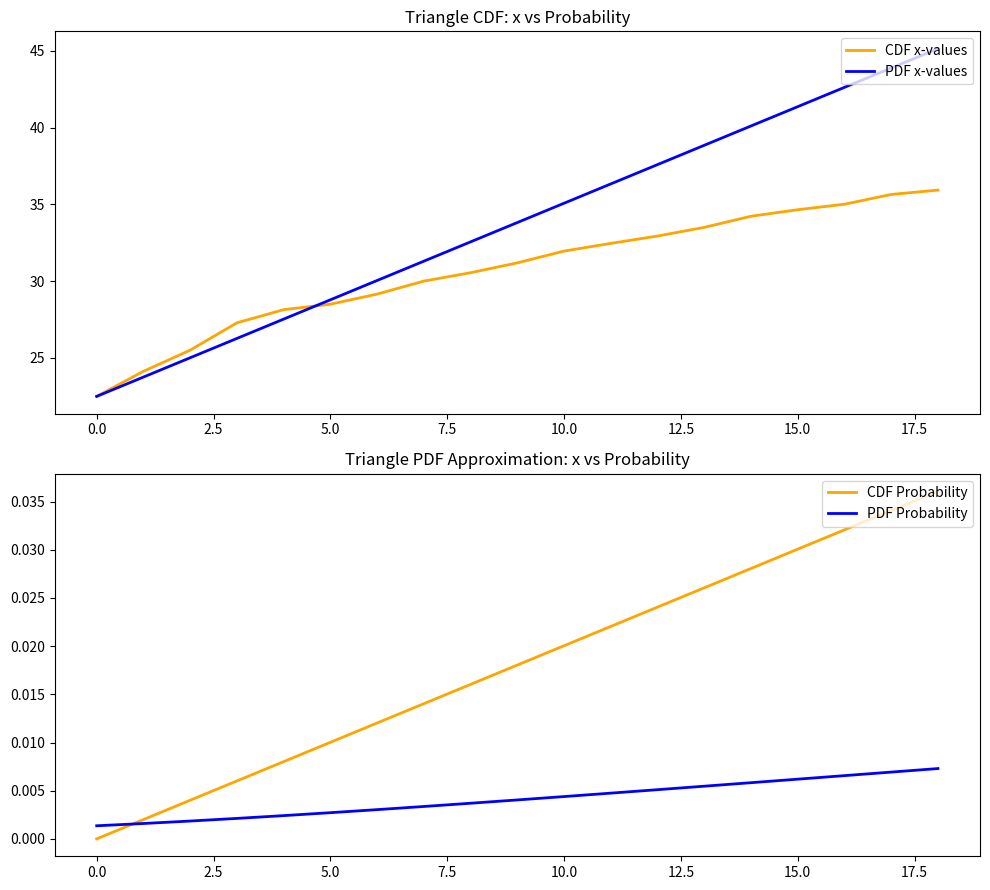

What are all the series names shown in the legend?

CDF x-values, PDF x-values, CDF Probability, PDF Probability